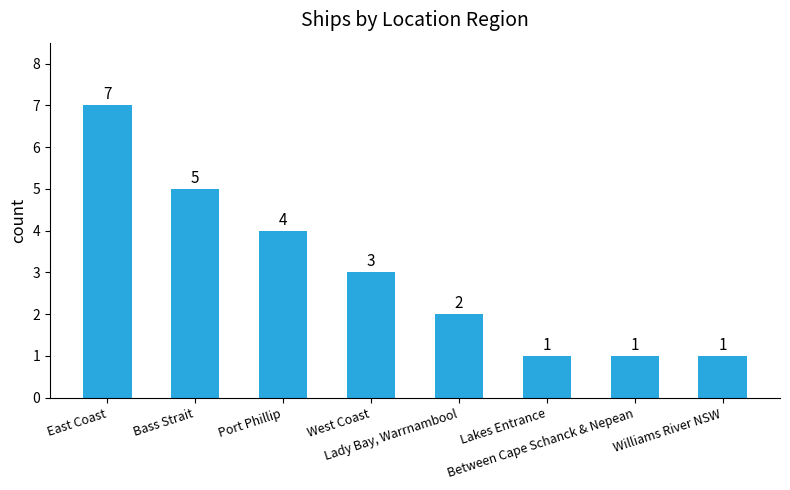

Count the values in the range 1 to 5.

7